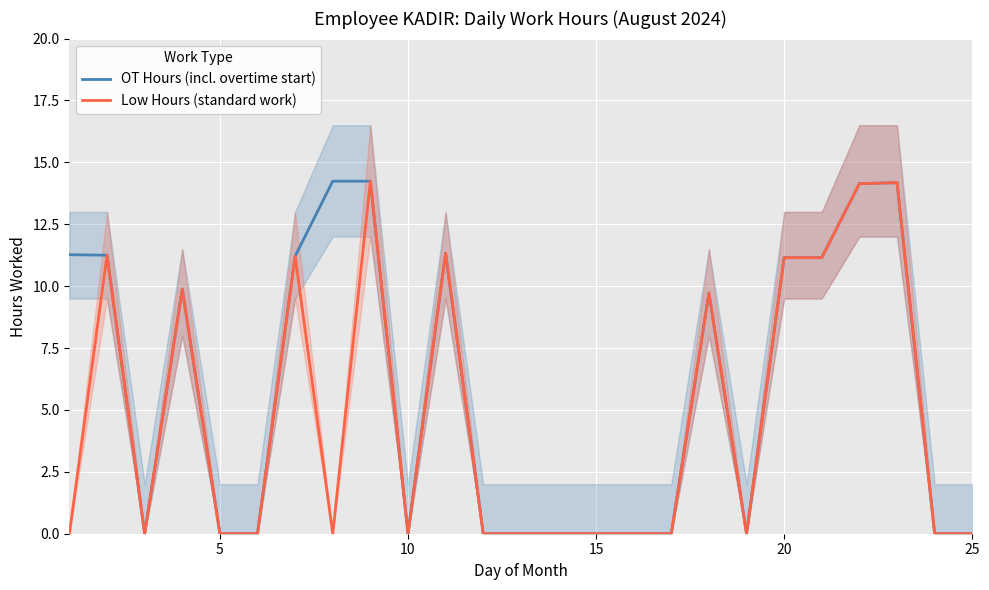

What is the maximum value for OT Hours (incl. overtime start)?

14.2